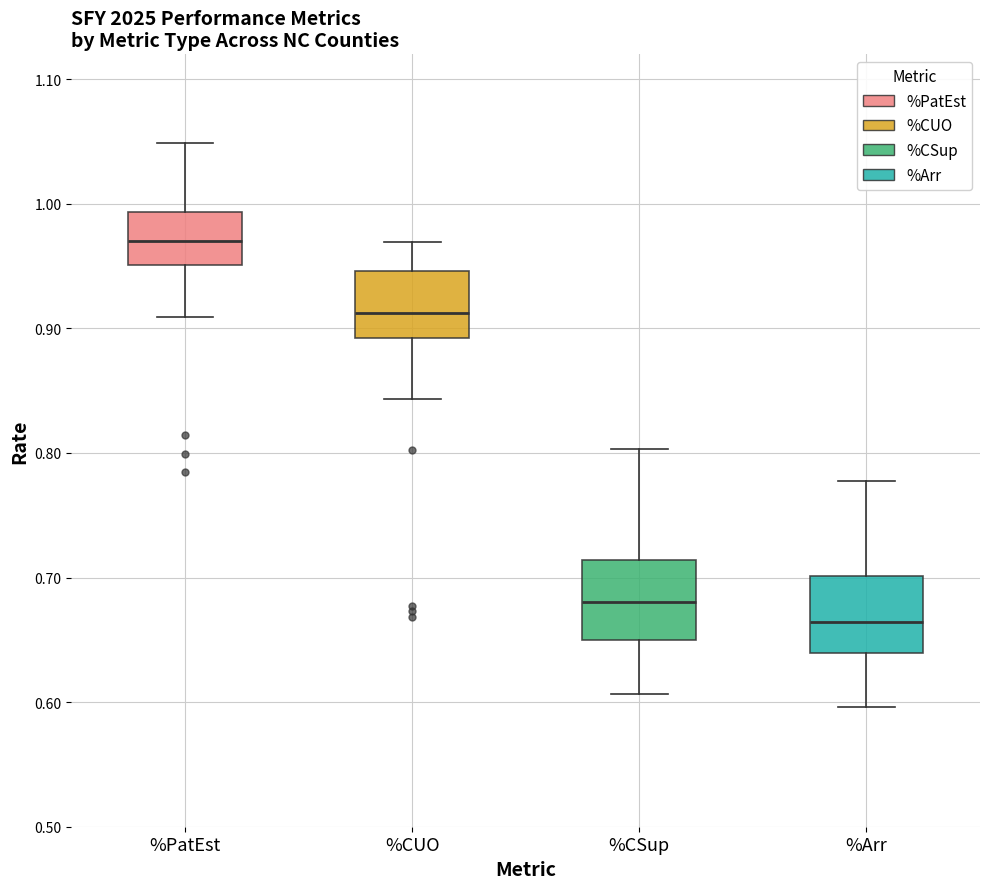

Reading left to right, transcribe this box plot: for each box, give where its median line is, the range the box spans, and where its two whiskers end, as read against the y-axis. The values are not printed on the chart, so give them approximately, as read against the axis.

%PatEst: median 0.97, box 0.95 to 0.99, whiskers 0.91 to 1.05
%CUO: median 0.91, box 0.89 to 0.95, whiskers 0.84 to 0.97
%CSup: median 0.68, box 0.65 to 0.71, whiskers 0.61 to 0.80
%Arr: median 0.66, box 0.64 to 0.70, whiskers 0.60 to 0.78